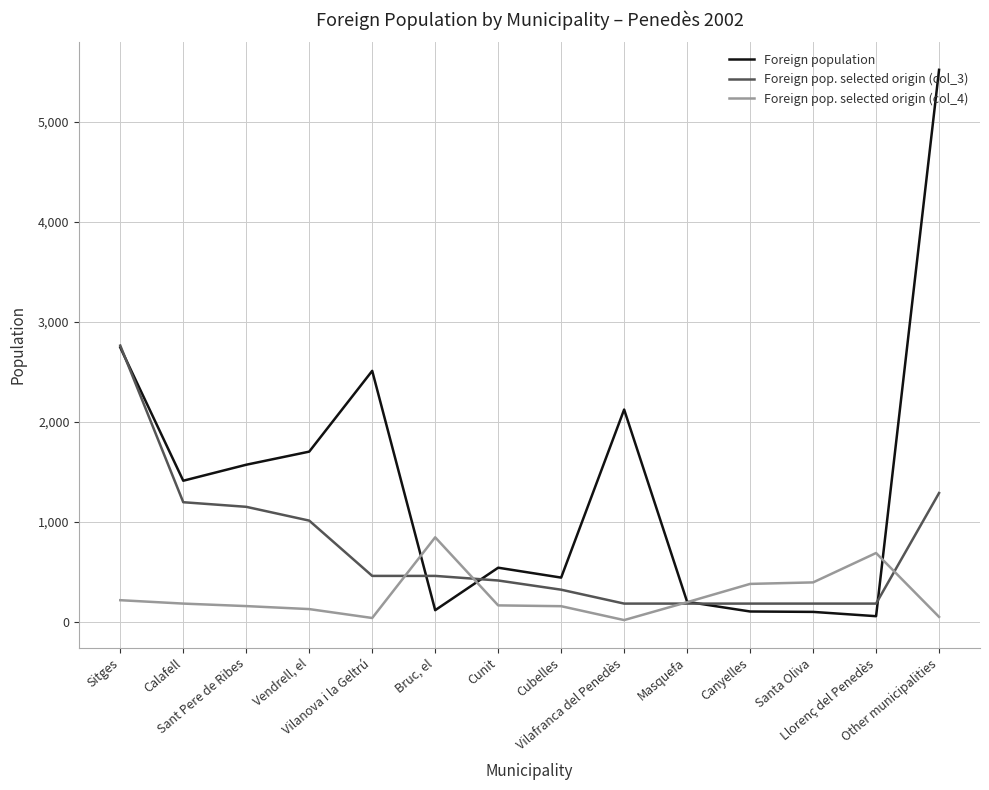

What is the sum of the Foreign pop. selected origin (col_3) values at Cunit and Masquefa?

599